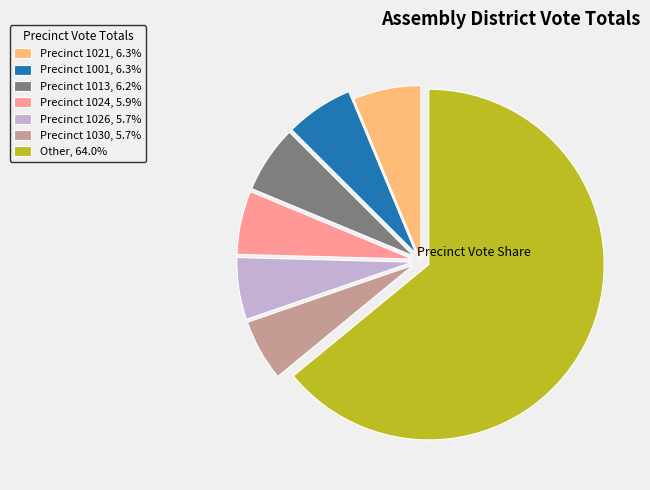

Do Other, 64.0% and Precinct 1013, 6.2% together represent more than half of the pie?

Yes